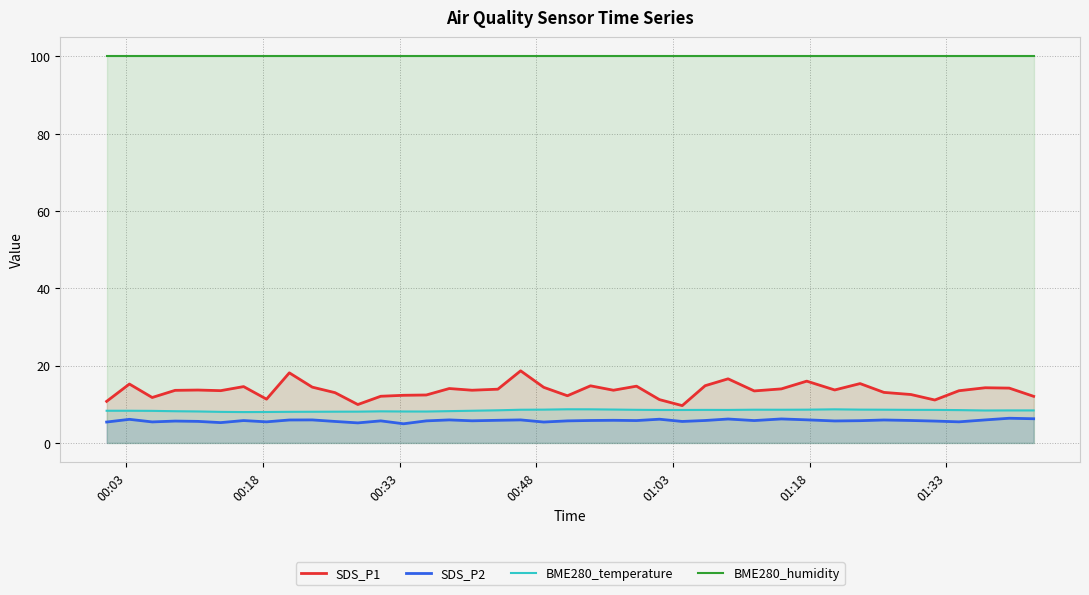

What is the difference between the second highest and minimum values in the SDS_P2 series?

1.3